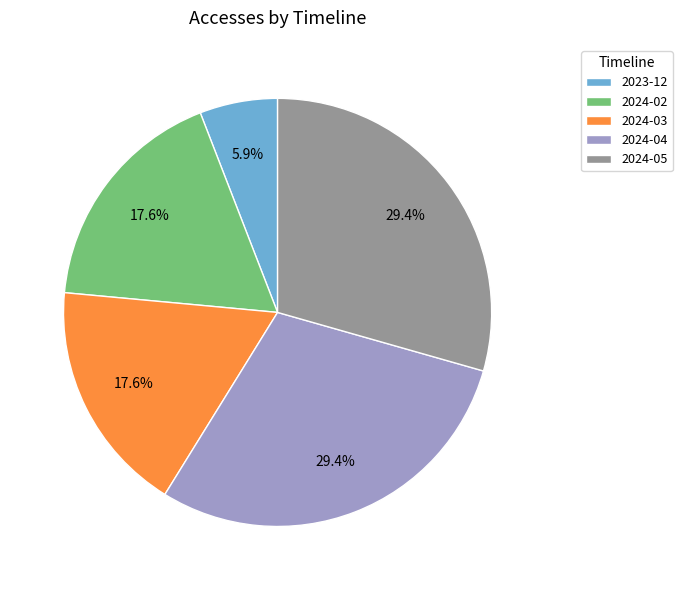

True or false: 2023-12 accounts for 16% of the total.

False